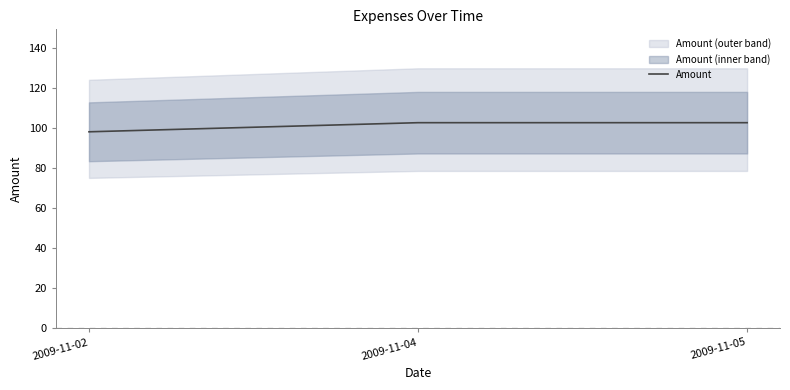

Is this an area chart (filled region under the line)?

No